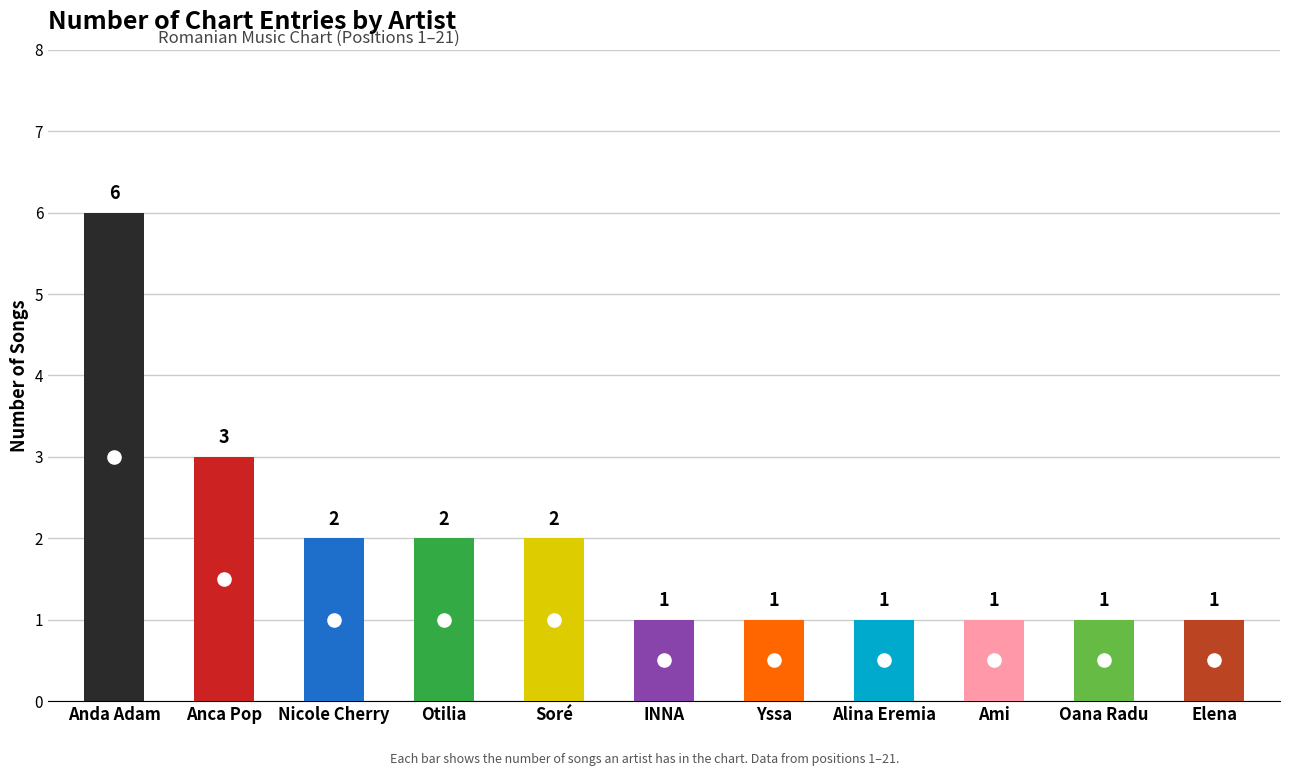

At which label is the value closest to 3?

Anca Pop